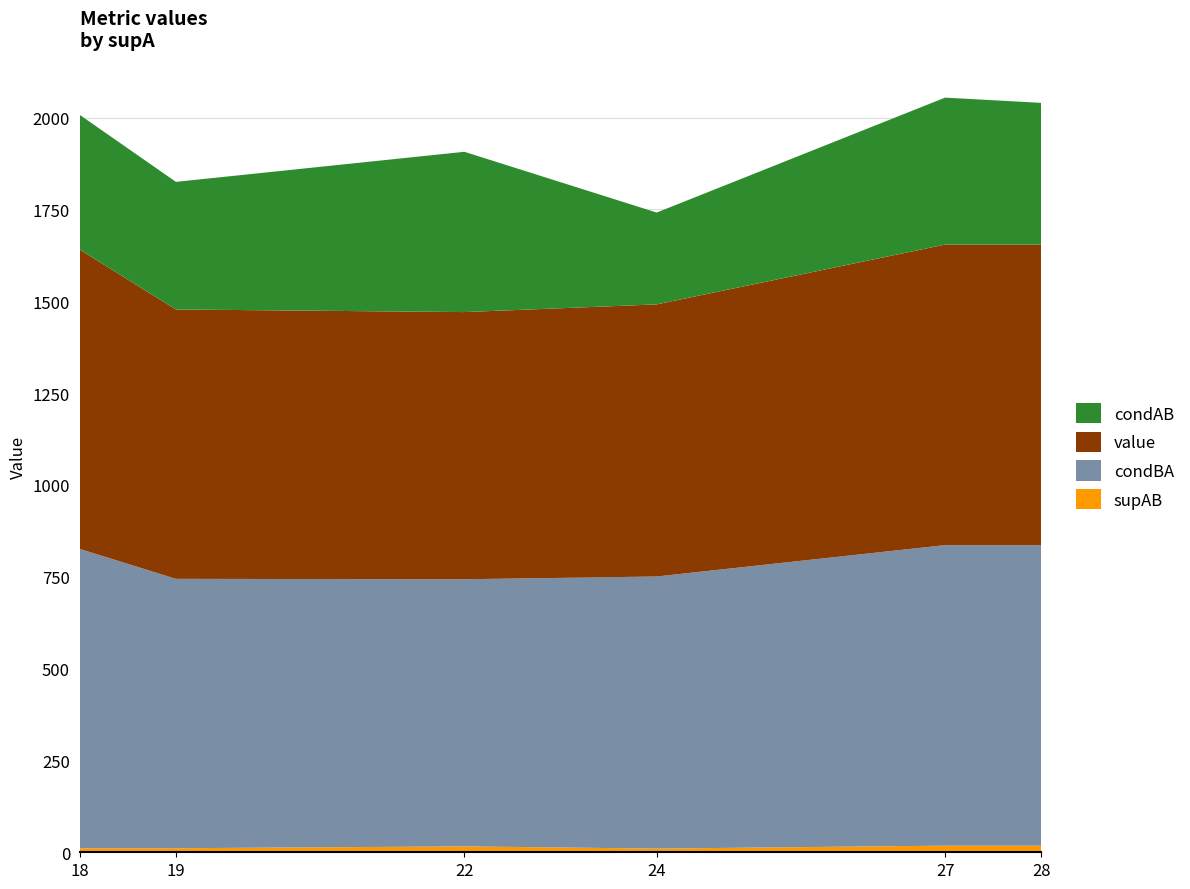

Does the chart have visible grid lines?

Yes